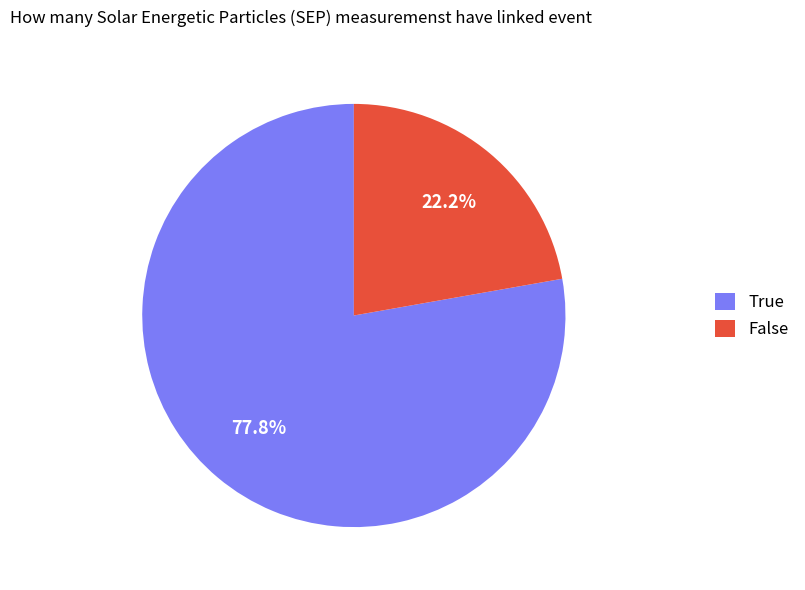

Which slice is the smallest?

False